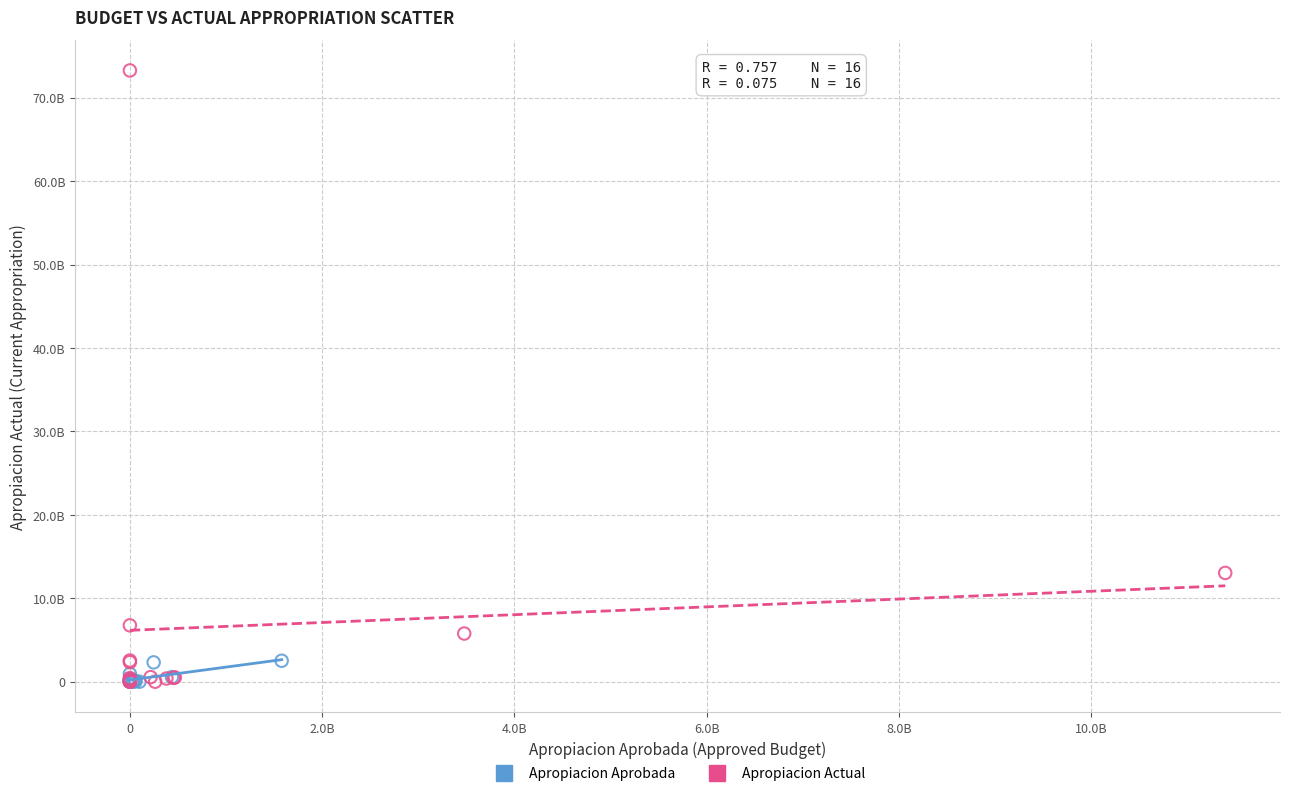

Which series reaches the maximum Y coordinate?

Apropiacion Actual